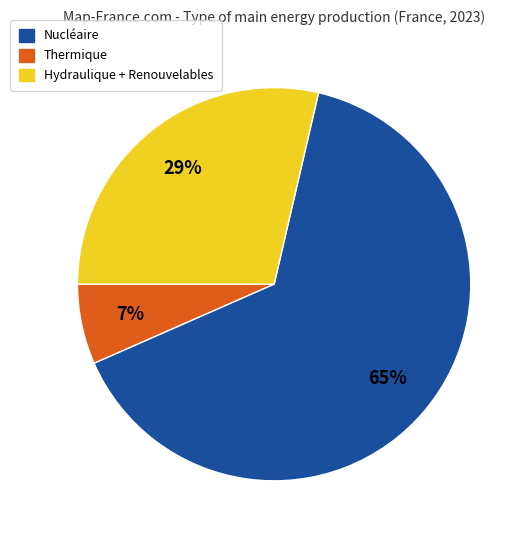

To the nearest percent, what is the average slice percentage?

33%